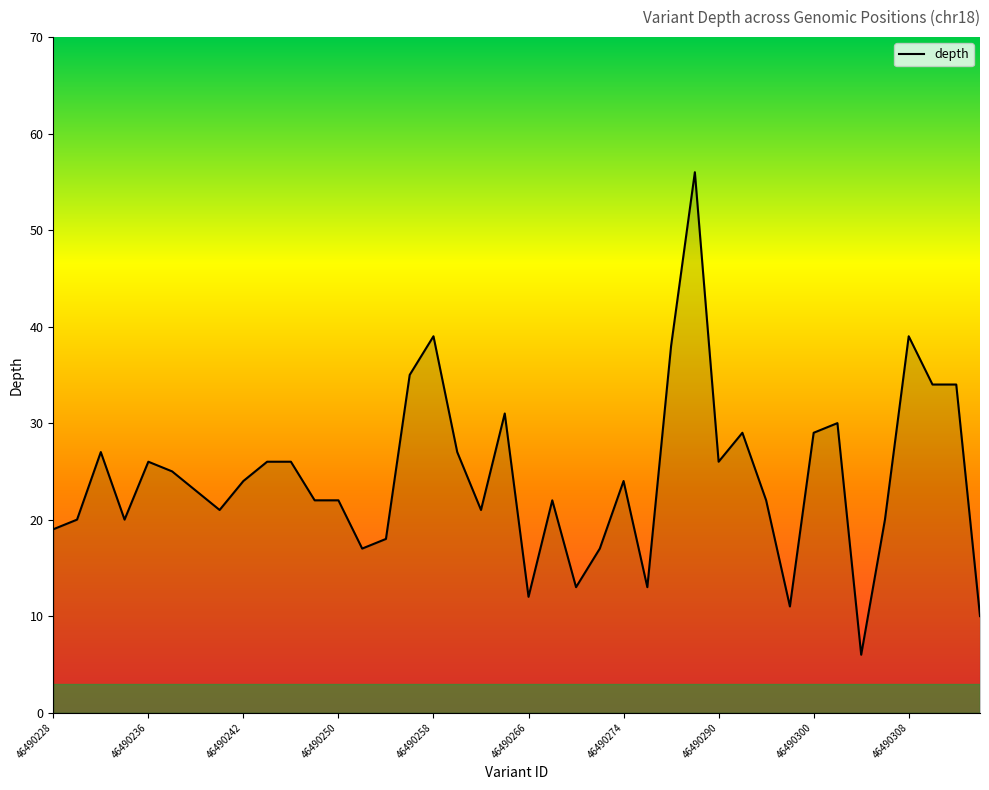

How many points are higher than both their immediate neighbors (excluding endpoints)?

10